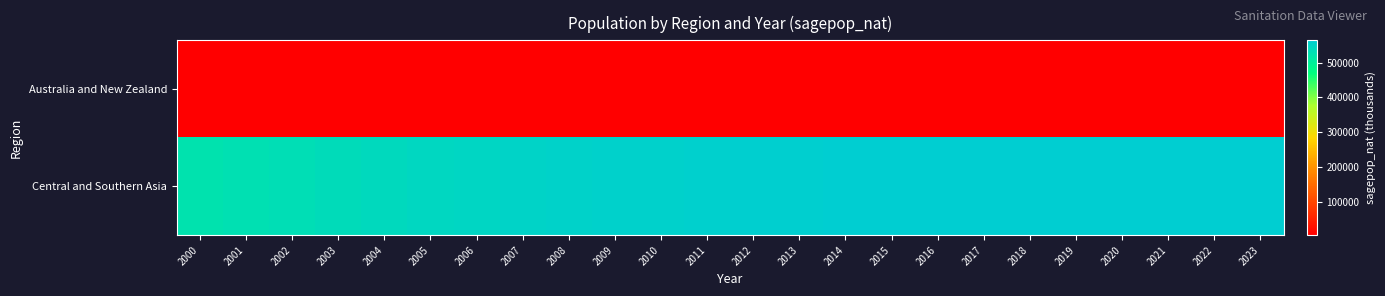

List the series in order of their overall mean, highest first.

Central and Southern Asia, Australia and New Zealand